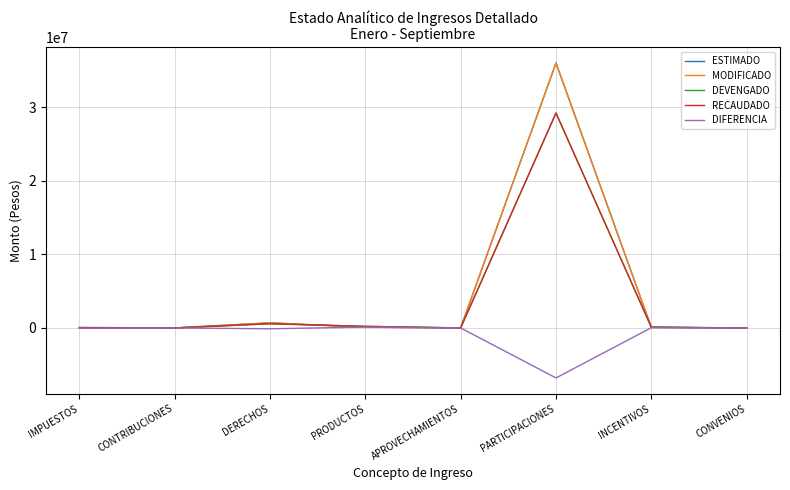

What is the label of the 6th point from the right?

DERECHOS